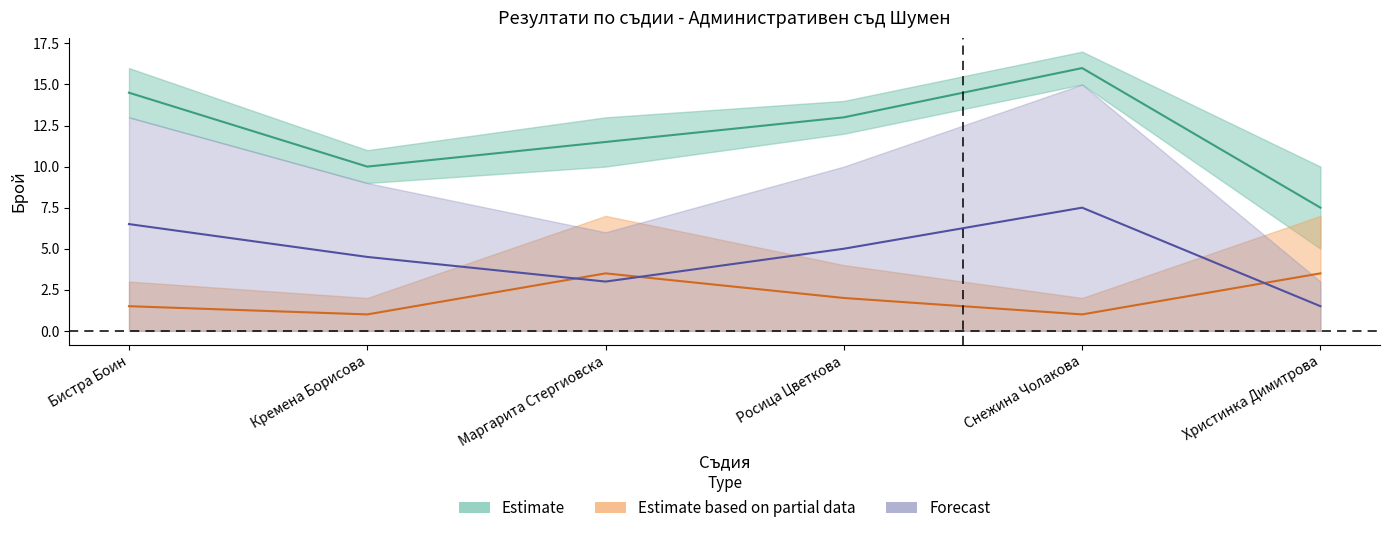

What position from the left is Христинка Димитрова?

6